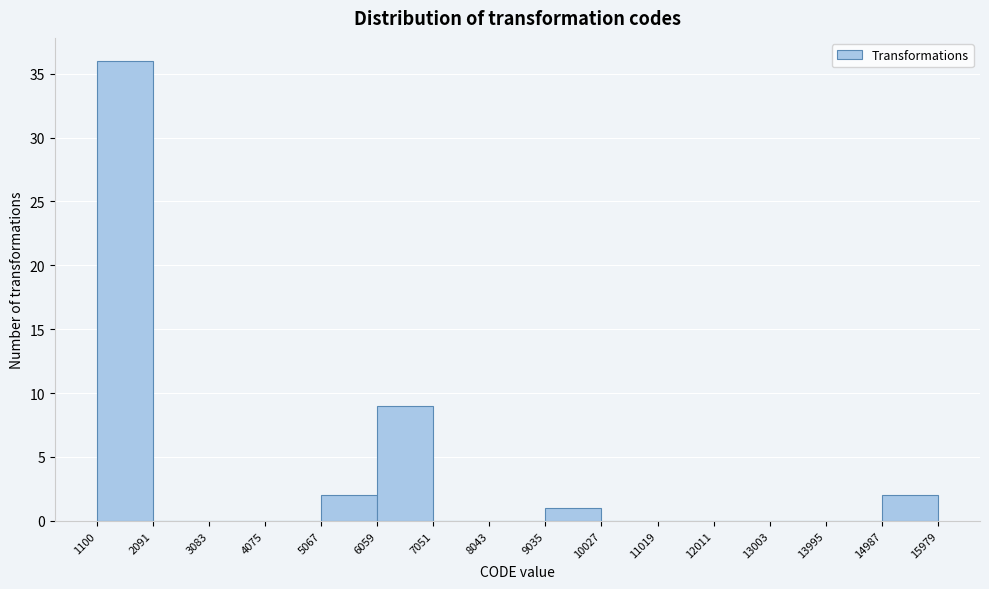

Over which range of the x-axis is the bar tallest?

1100 to 2091